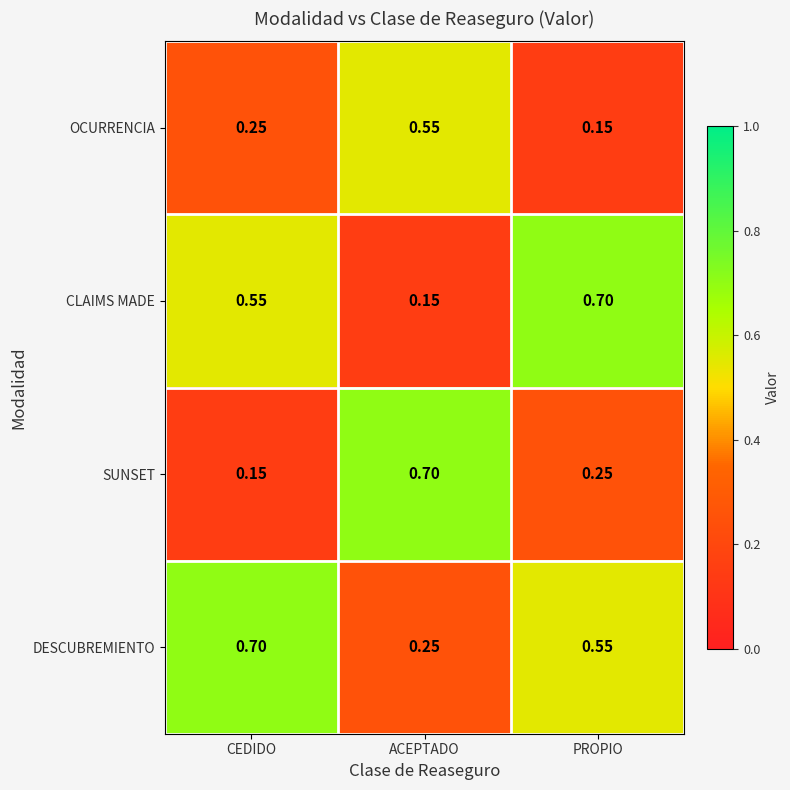

How many series are shown in this chart?

4